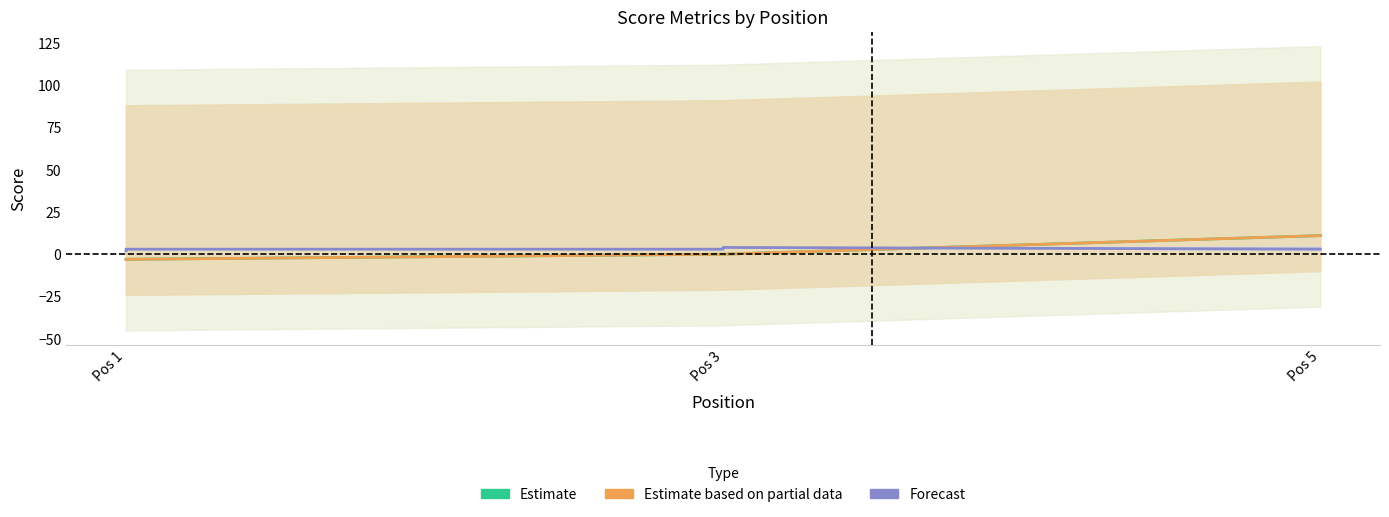

Reading left to right, transcribe all the data shown in this chart.

Estimate: -3	-3	0	0	11
Estimate based on partial data: -3	-3	0	0	11
Forecast: 2	3	3	4	3